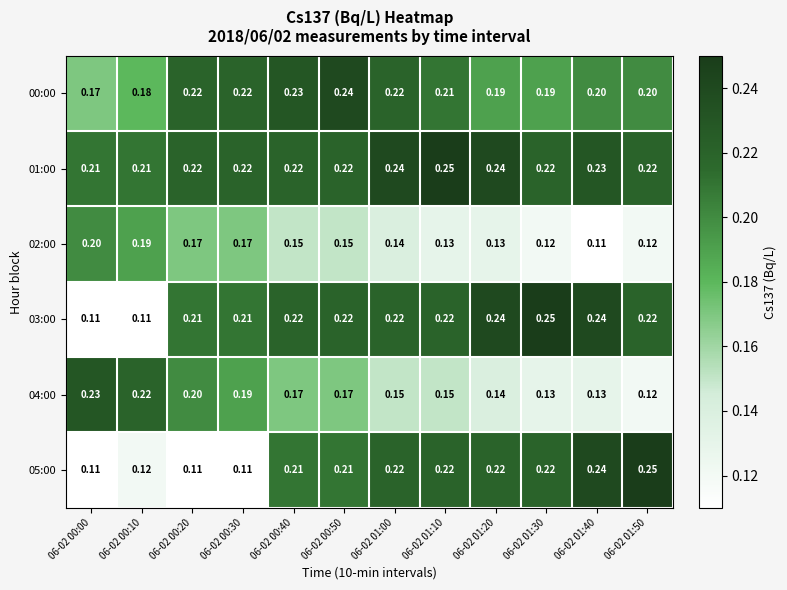

Reading left to right, what are all the values shown in this chart?

00:00: 06-02 00:00=0.2	06-02 00:10=0.2	06-02 00:20=0.2	06-02 00:30=0.2	06-02 00:40=0.2	06-02 00:50=0.2	06-02 01:00=0.2	06-02 01:10=0.2	06-02 01:20=0.2	06-02 01:30=0.2	06-02 01:40=0.2	06-02 01:50=0.2
01:00: 06-02 00:00=0.2	06-02 00:10=0.2	06-02 00:20=0.2	06-02 00:30=0.2	06-02 00:40=0.2	06-02 00:50=0.2	06-02 01:00=0.2	06-02 01:10=0.2	06-02 01:20=0.2	06-02 01:30=0.2	06-02 01:40=0.2	06-02 01:50=0.2
02:00: 06-02 00:00=0.2	06-02 00:10=0.2	06-02 00:20=0.2	06-02 00:30=0.2	06-02 00:40=0.1	06-02 00:50=0.1	06-02 01:00=0.1	06-02 01:10=0.1	06-02 01:20=0.1	06-02 01:30=0.1	06-02 01:40=0.1	06-02 01:50=0.1
03:00: 06-02 00:00=0.1	06-02 00:10=0.1	06-02 00:20=0.2	06-02 00:30=0.2	06-02 00:40=0.2	06-02 00:50=0.2	06-02 01:00=0.2	06-02 01:10=0.2	06-02 01:20=0.2	06-02 01:30=0.2	06-02 01:40=0.2	06-02 01:50=0.2
04:00: 06-02 00:00=0.2	06-02 00:10=0.2	06-02 00:20=0.2	06-02 00:30=0.2	06-02 00:40=0.2	06-02 00:50=0.2	06-02 01:00=0.1	06-02 01:10=0.1	06-02 01:20=0.1	06-02 01:30=0.1	06-02 01:40=0.1	06-02 01:50=0.1
05:00: 06-02 00:00=0.1	06-02 00:10=0.1	06-02 00:20=0.1	06-02 00:30=0.1	06-02 00:40=0.2	06-02 00:50=0.2	06-02 01:00=0.2	06-02 01:10=0.2	06-02 01:20=0.2	06-02 01:30=0.2	06-02 01:40=0.2	06-02 01:50=0.2